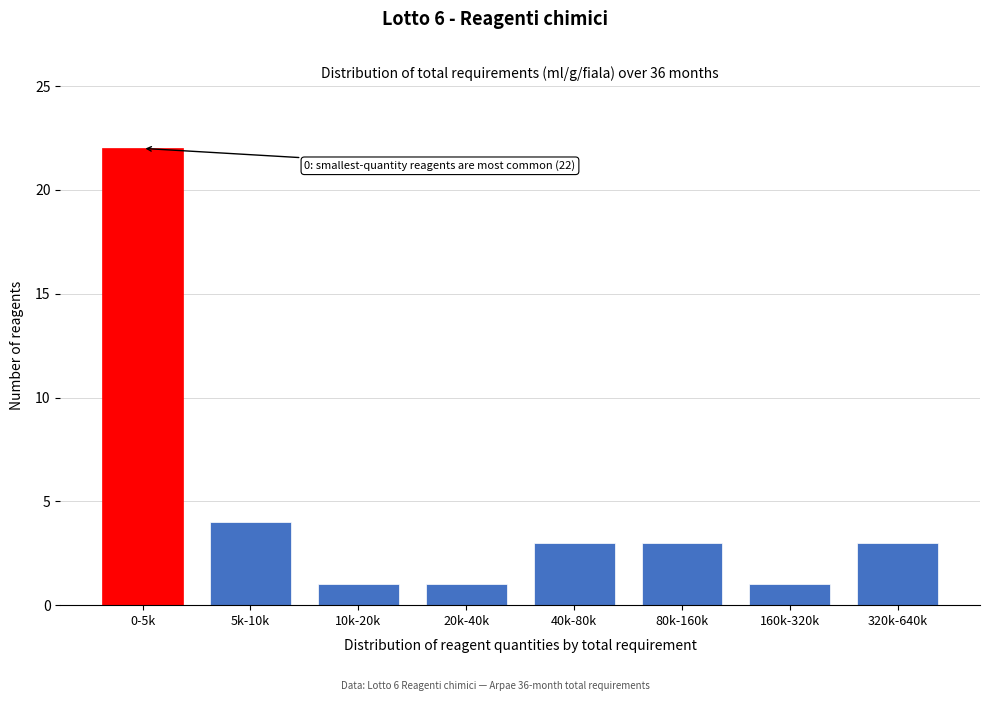

Reading left to right, what are all the values shown in this chart?

0-5k=22	5k-10k=4	10k-20k=1	20k-40k=1	40k-80k=3	80k-160k=3	160k-320k=1	320k-640k=3